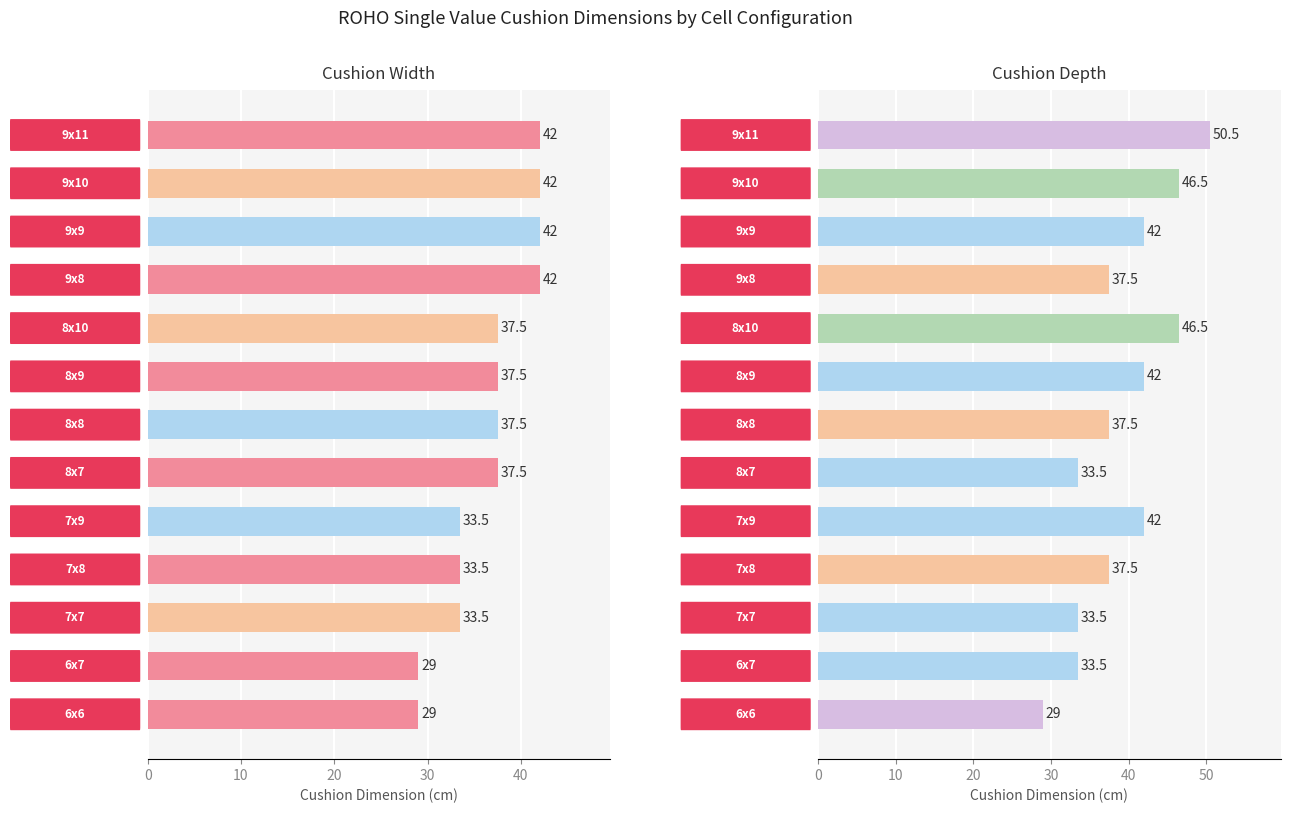

At how many categories does at least one series exceed 48?

1